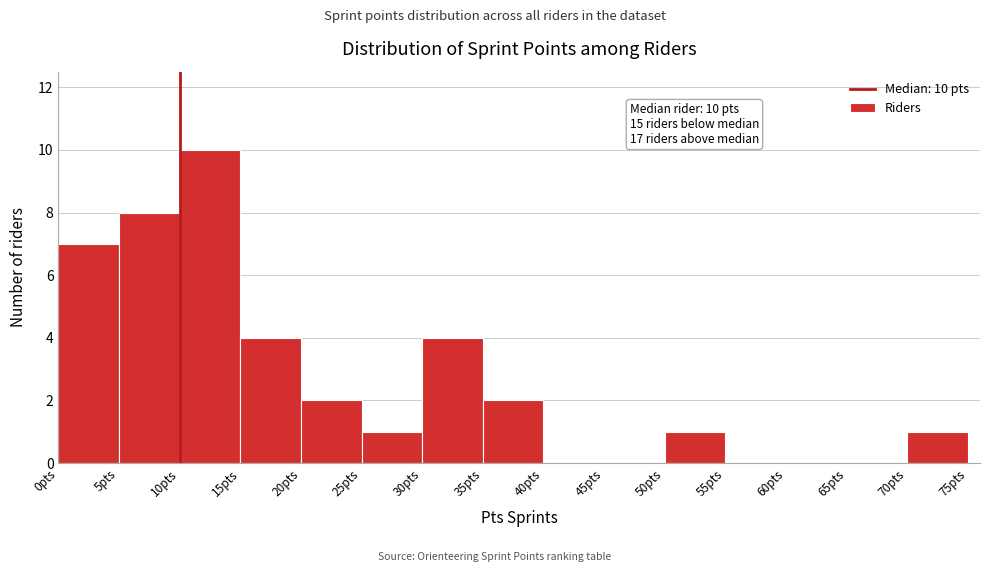

Which range on the x-axis has the tallest bar?

10 to 15